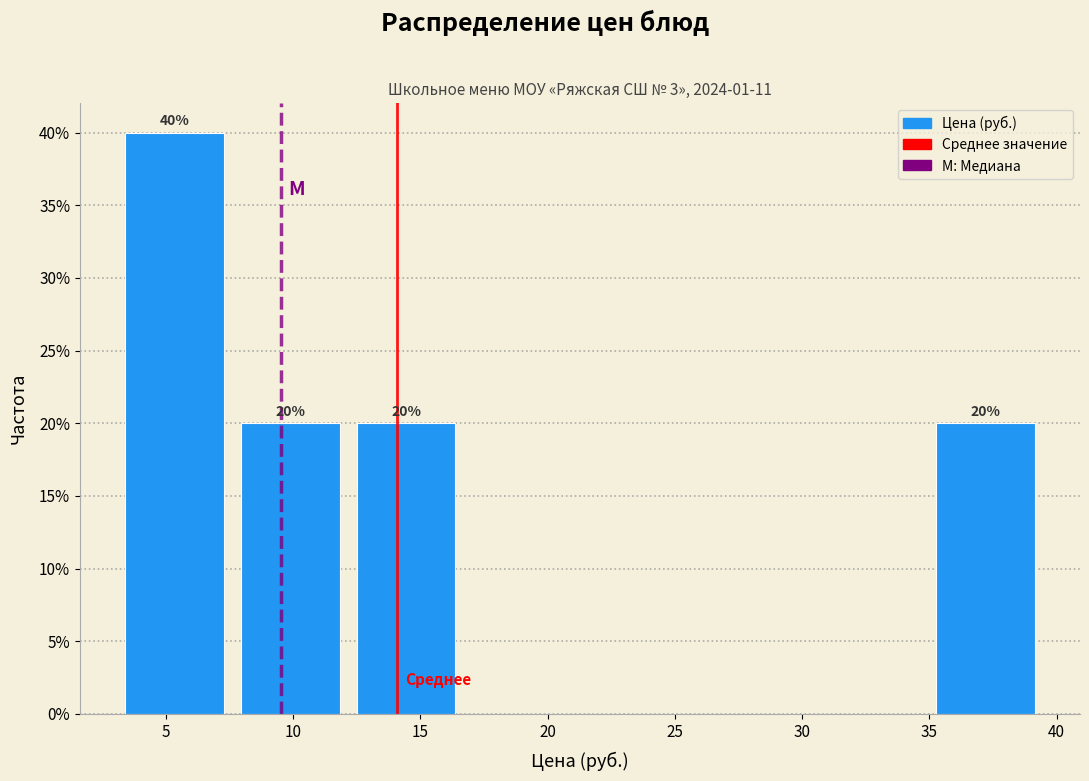

Which range on the x-axis has the tallest bar?

3.0 to 7.5